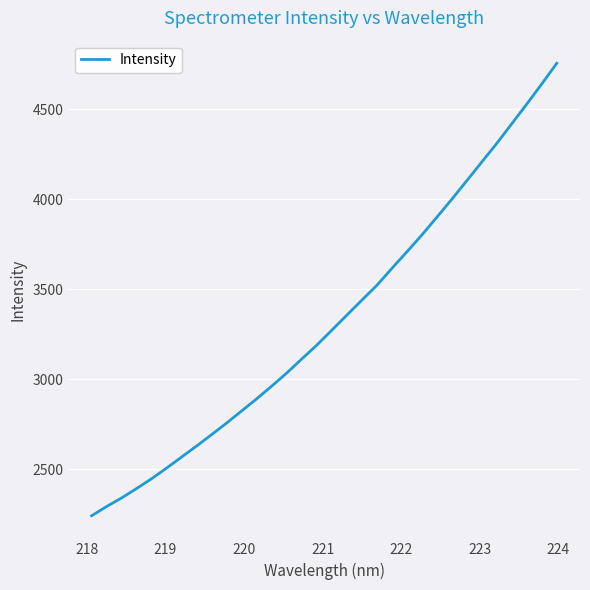

True or false: there are more than 2 points higher than both neighbors.

False